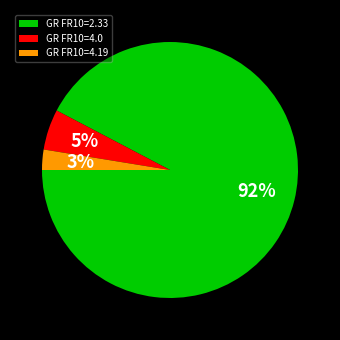

Rank the categories by value from lowest to highest.

GR FR10=4.19, GR FR10=4.0, GR FR10=2.33